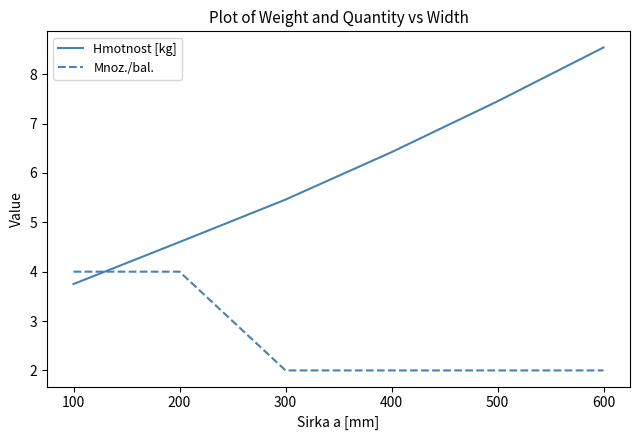

Is it true that Mnoz./bal. equals 0.8 at 300?

False